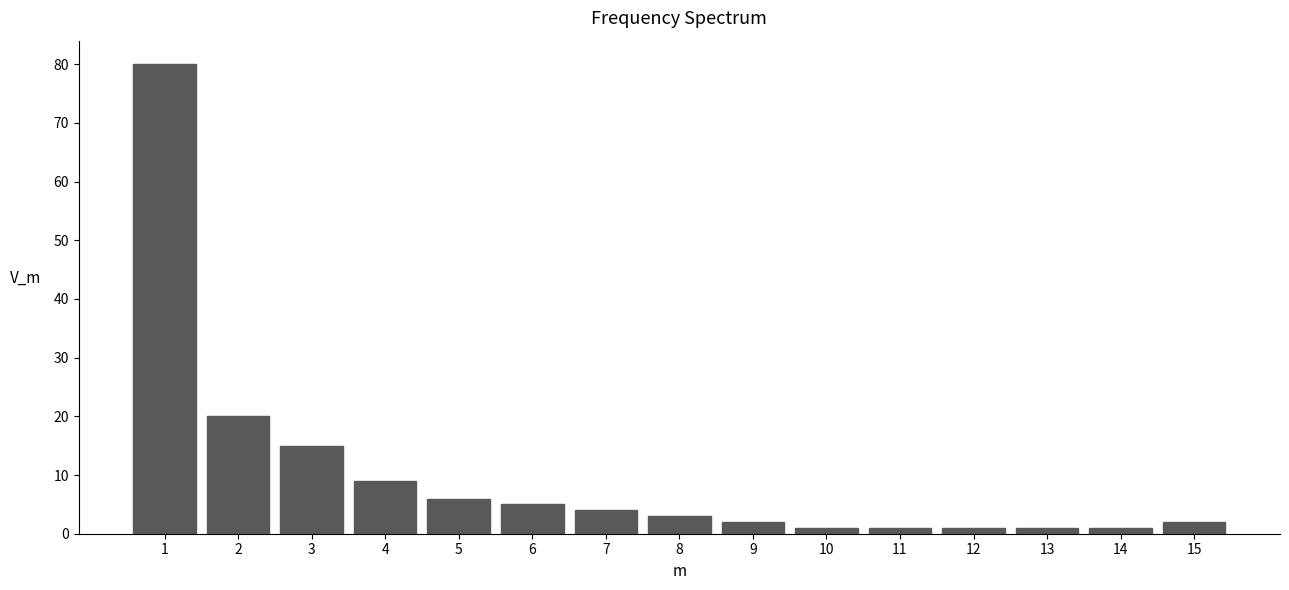

Reading left to right, extract all data points from this chart.

80	20	15	9	6	5	4	3	2	1	1	1	1	1	2